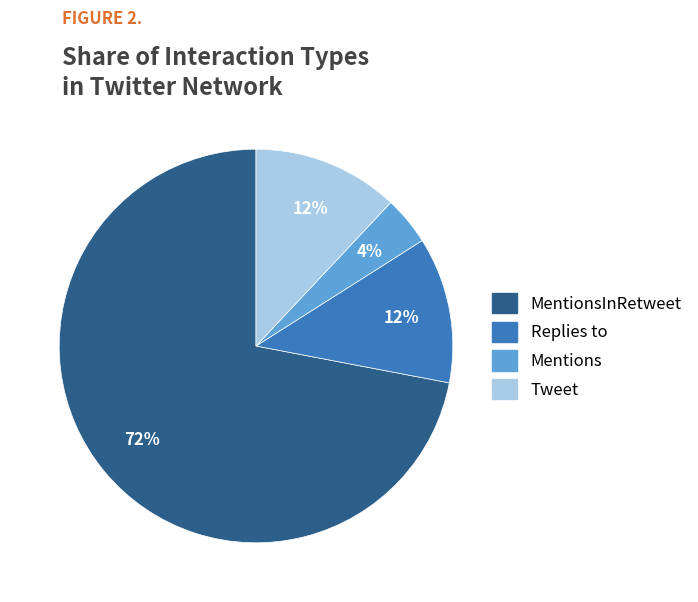

Is there any slice that represents more than half of the pie?

Yes